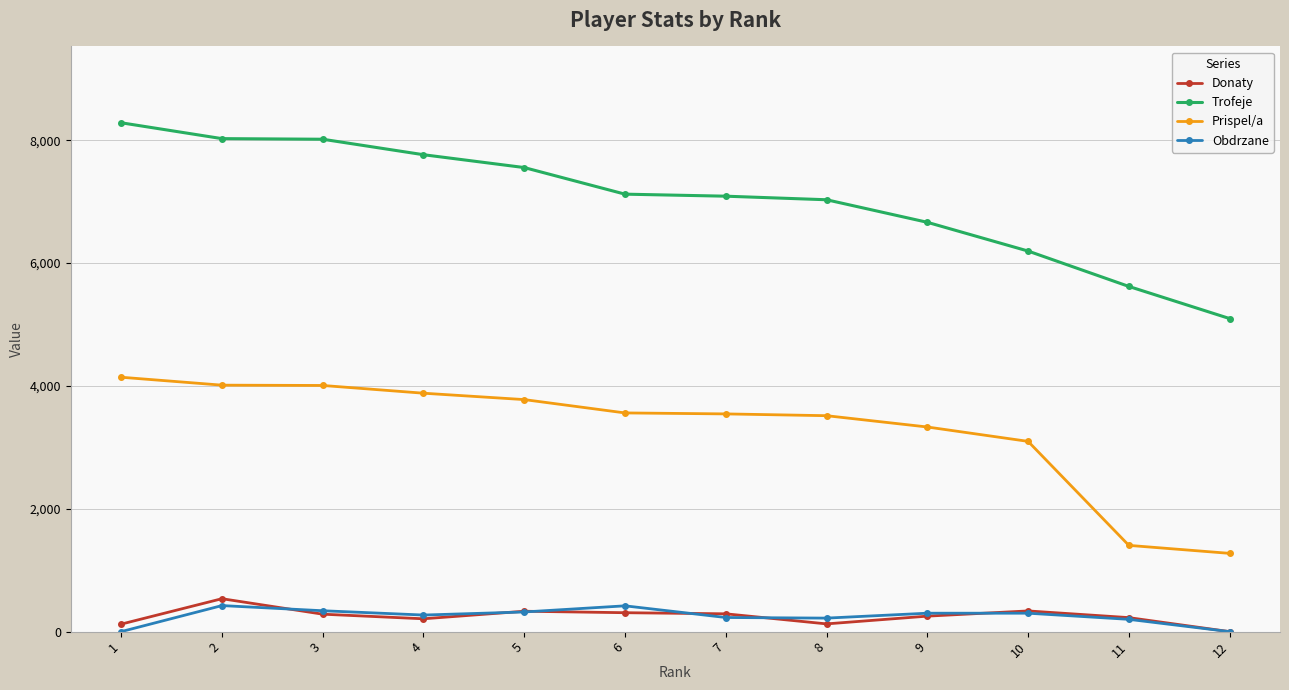

Which series has the widest spread of values?

Trofeje